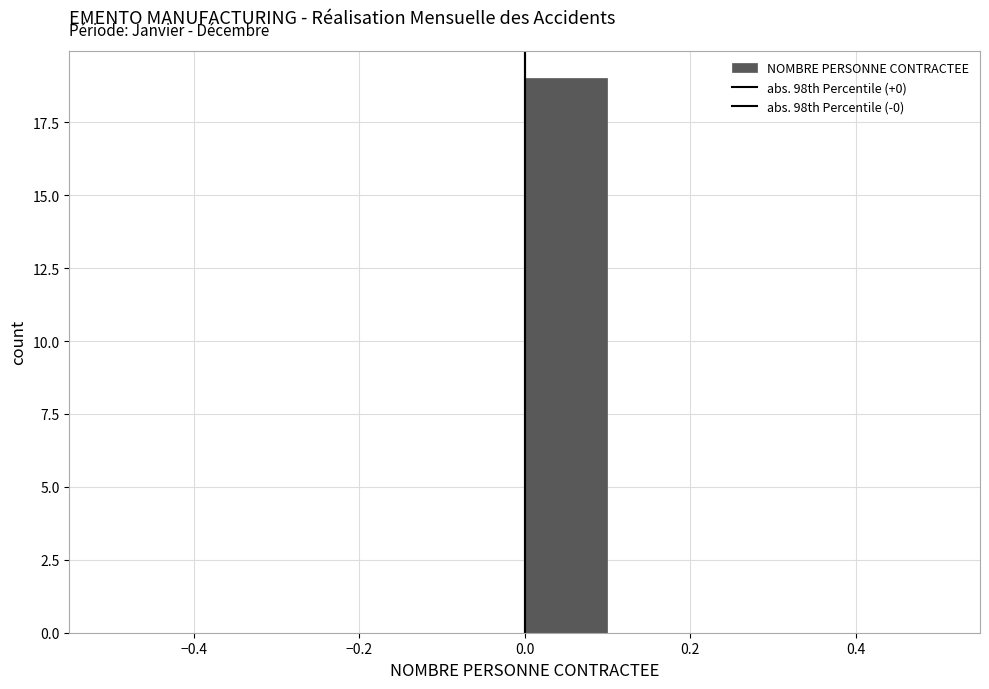

Over which range of the x-axis is the bar tallest?

0.0 to 0.1